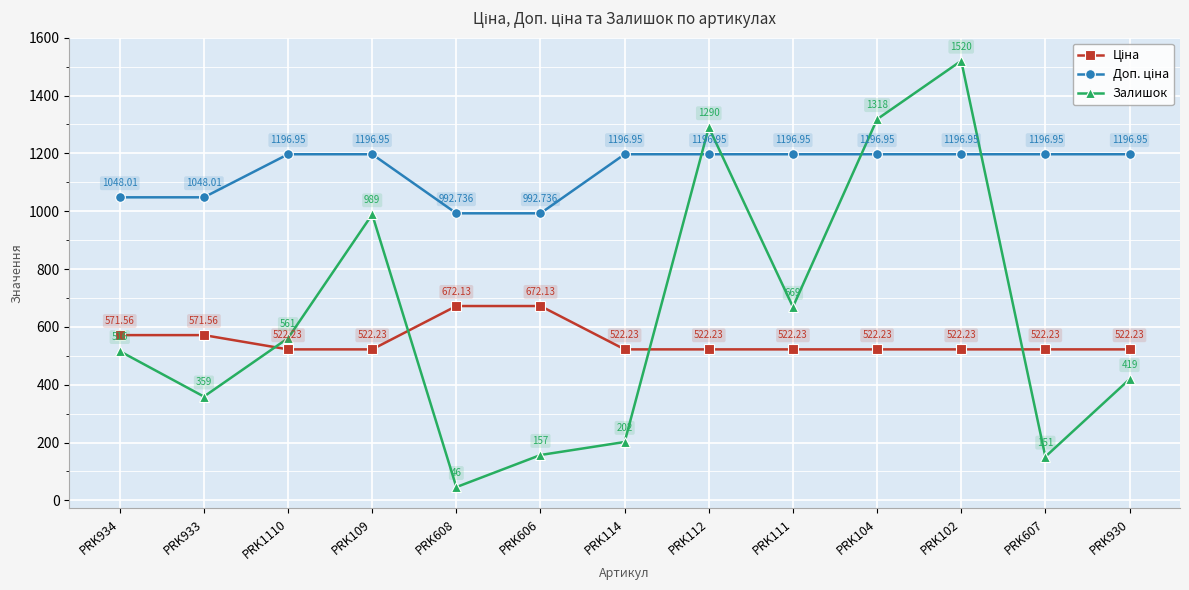

Which series has the largest range (max minus min)?

Залишок